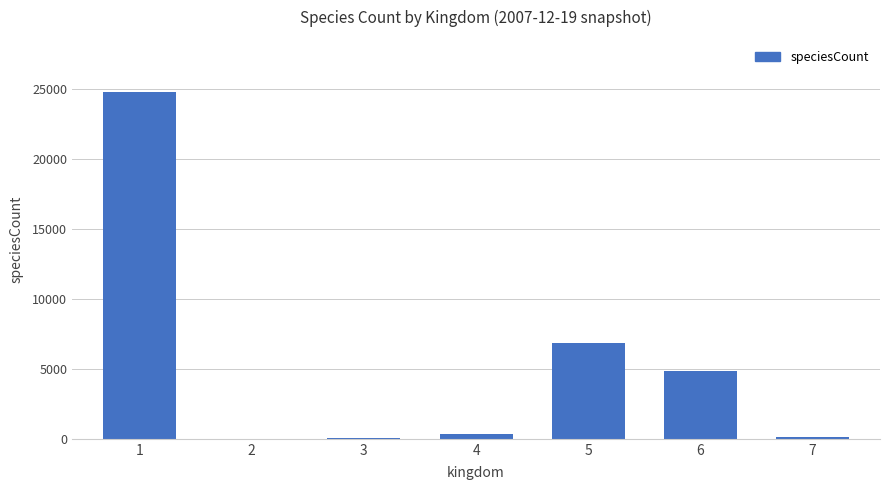

What is the maximum value shown in the chart?

24818